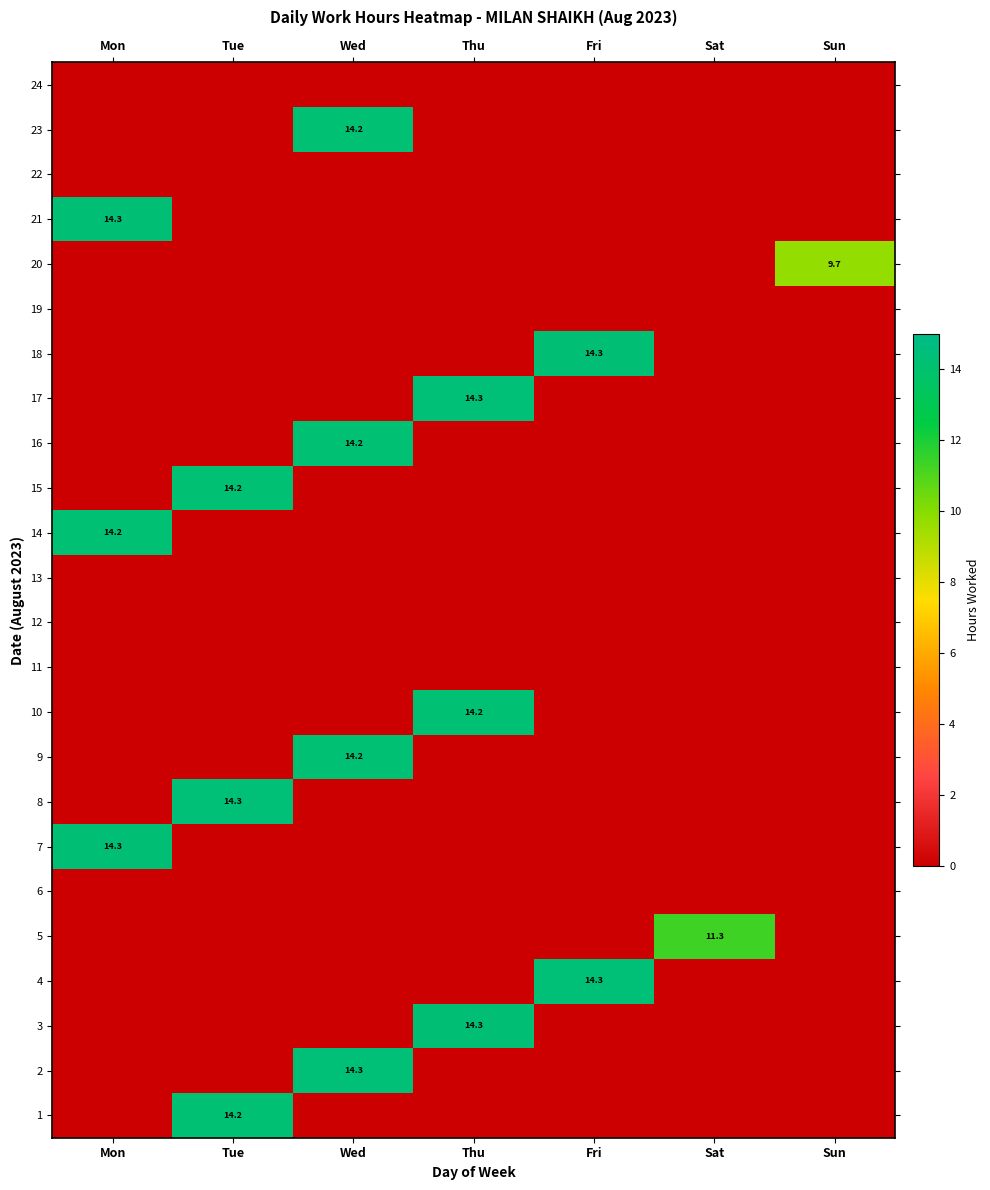

The value of 16 at Wed is 14.2. True or false?

True